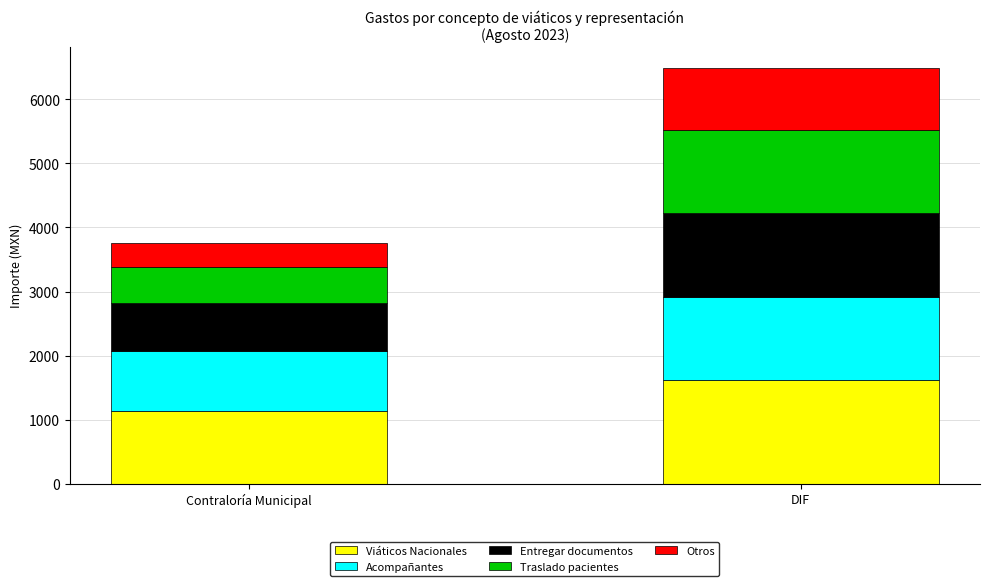

How many values in the Viáticos Nacionales series are below 1623?

1